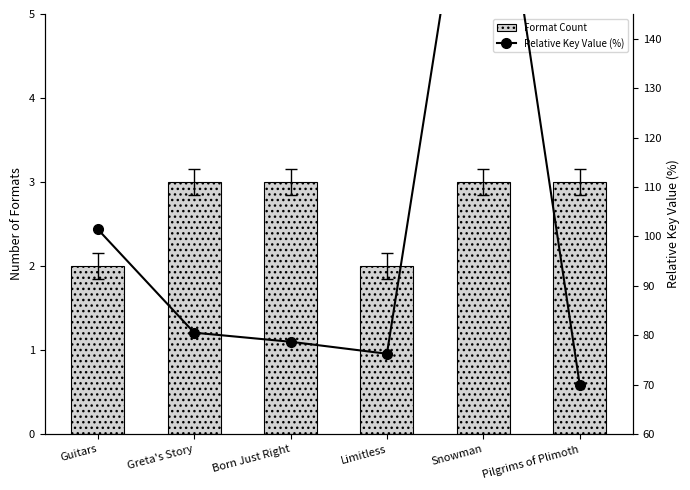

What is the sum of all Relative Key Value (%) values?

606.9